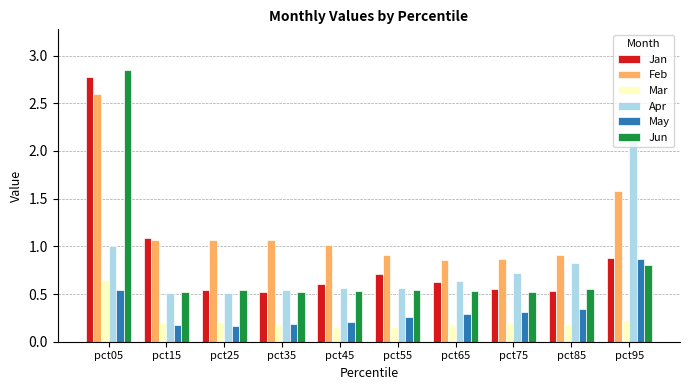

How many groups of bars are there?

10